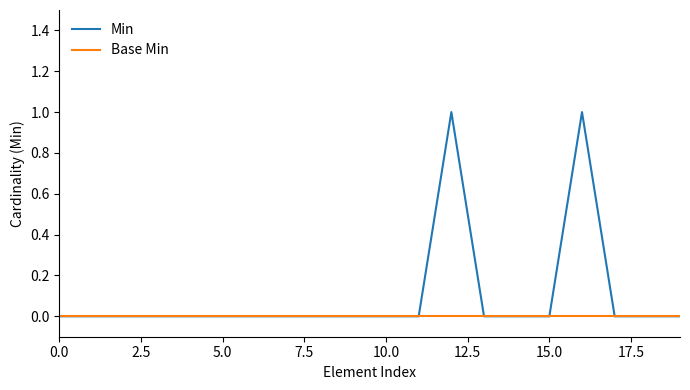

True or false: Min has more than 0 interior local peaks.

True